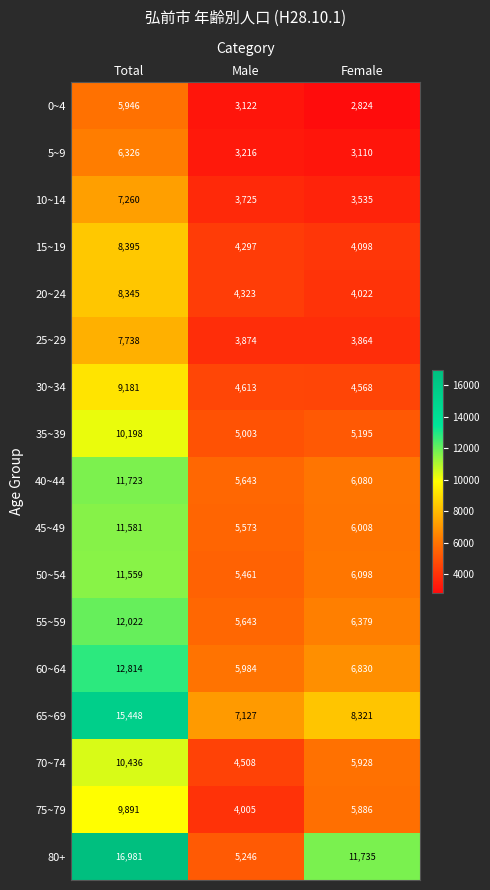

At Female, list the series in order from largest to smallest.

80+, 65~69, 60~64, 55~59, 50~54, 40~44, 45~49, 70~74, 75~79, 35~39, 30~34, 15~19, 20~24, 25~29, 10~14, 5~9, 0~4